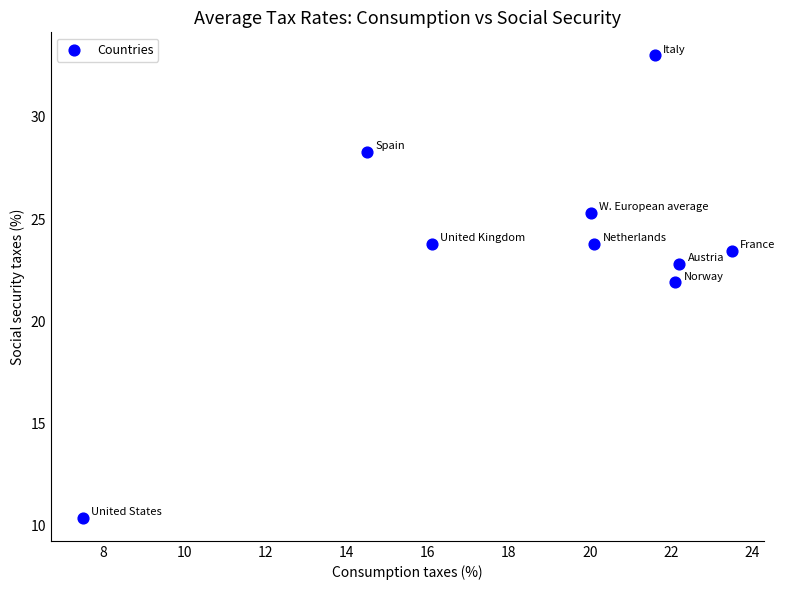

What Y value in the scatter plot is closest to 21?

21.9